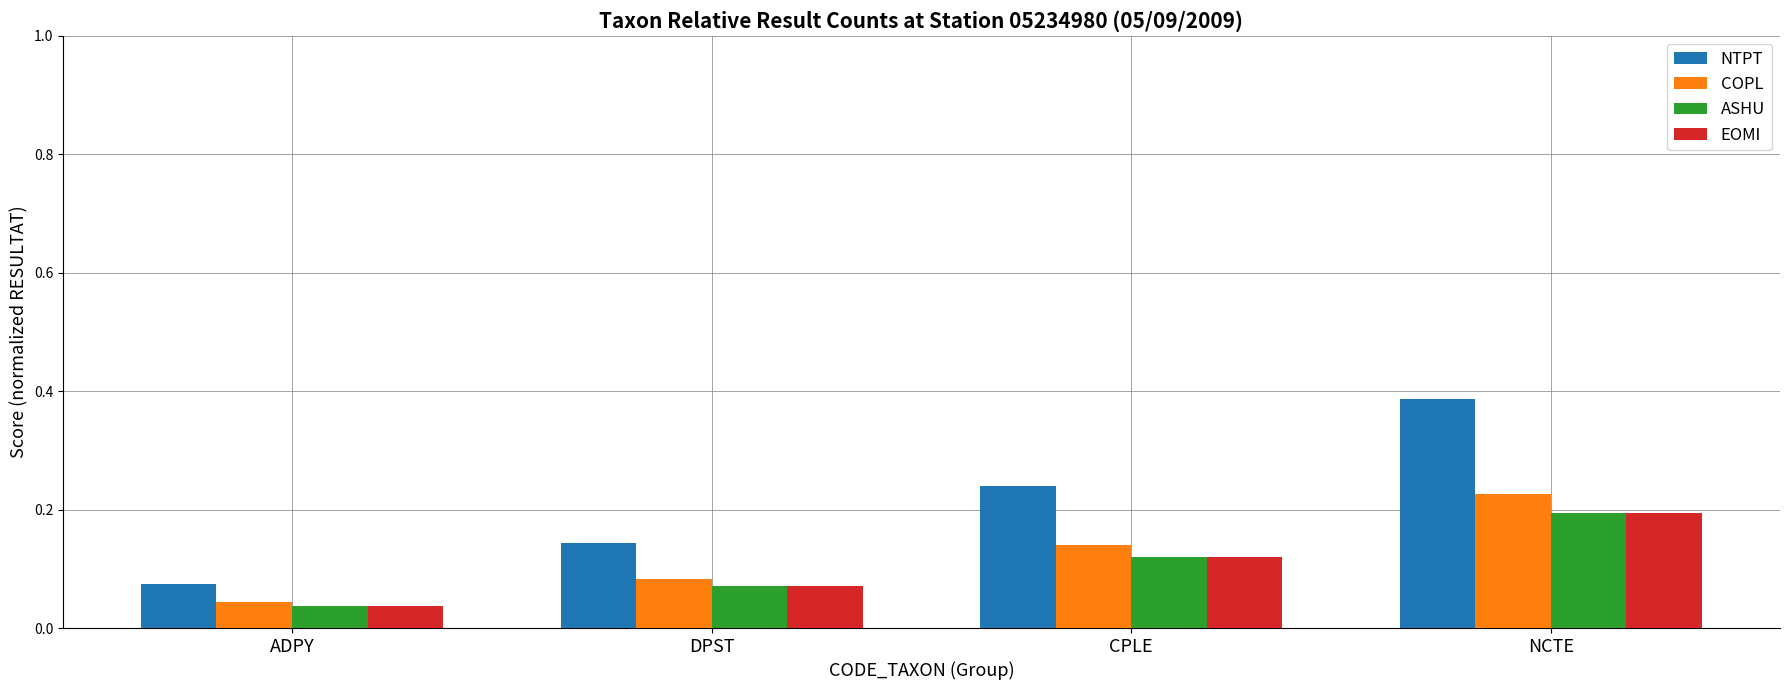

The NTPT series shows 0.3 at DPST. True or false?

False